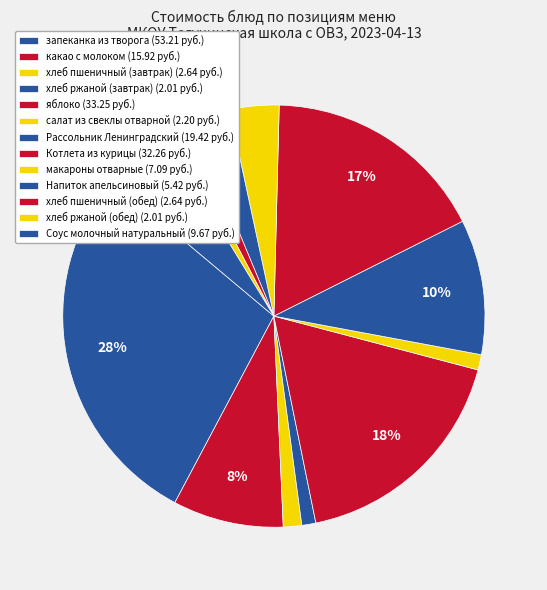

Which slice is the largest?

запеканка из творога